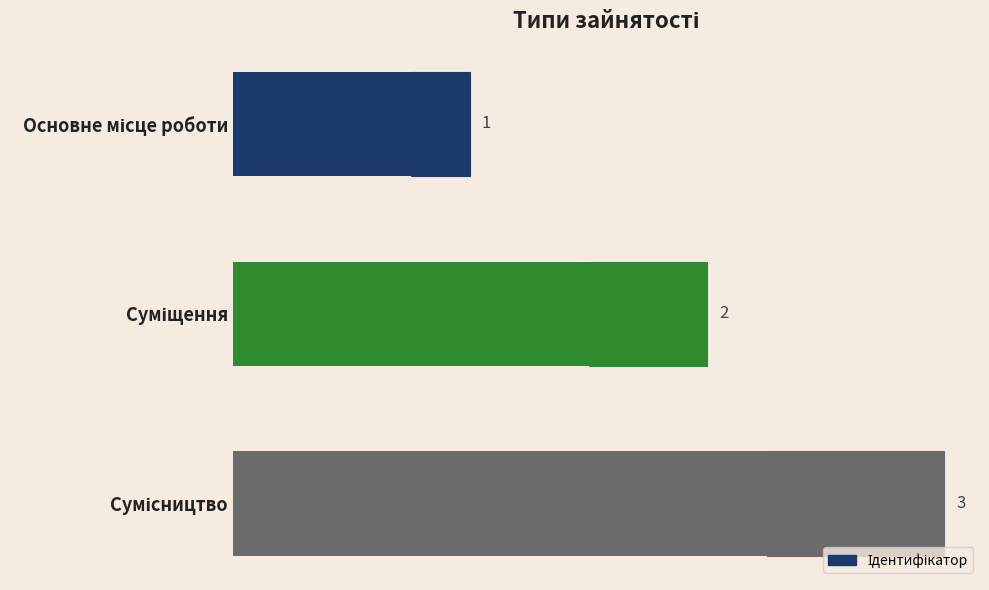

How many data points are less than 2?

1